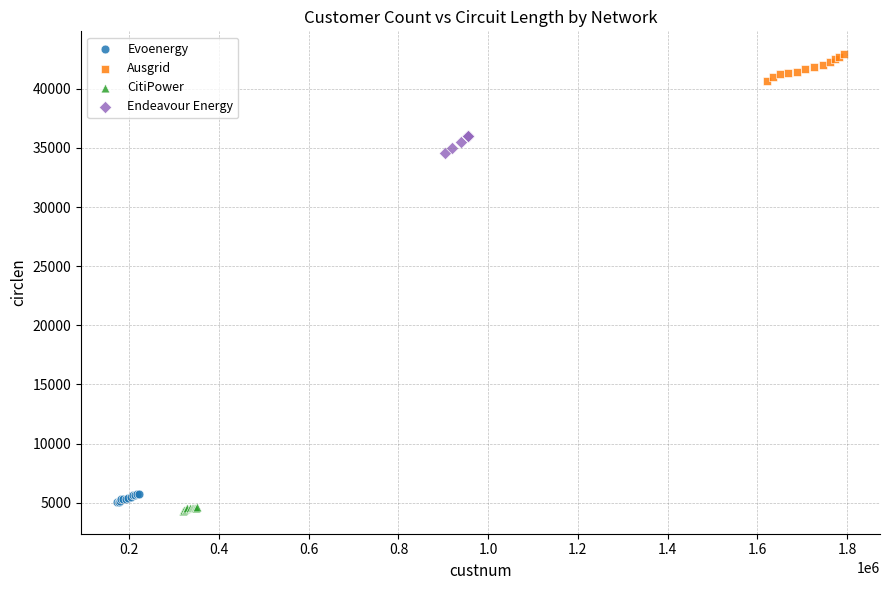

Which series reaches the maximum Y coordinate?

Ausgrid